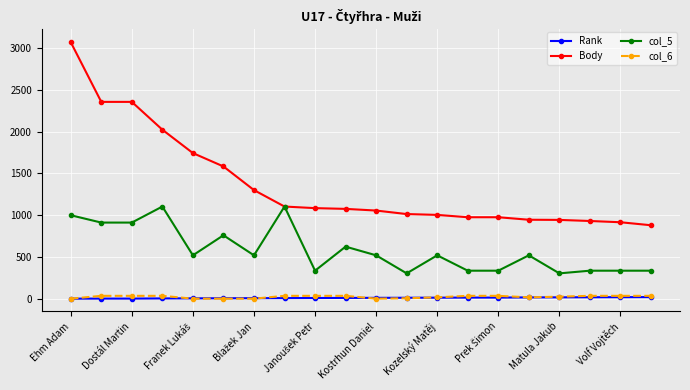

Is this an area chart (filled region under the line)?

No